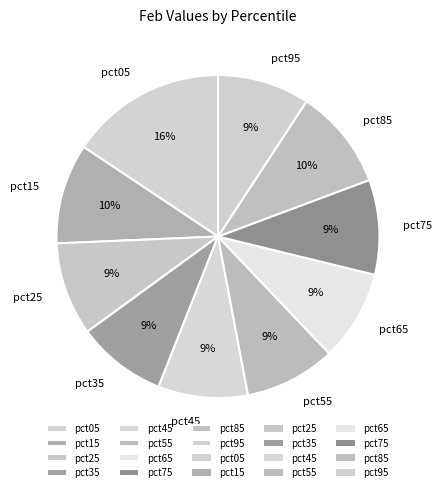

Is pct35 the majority of the pie?

No